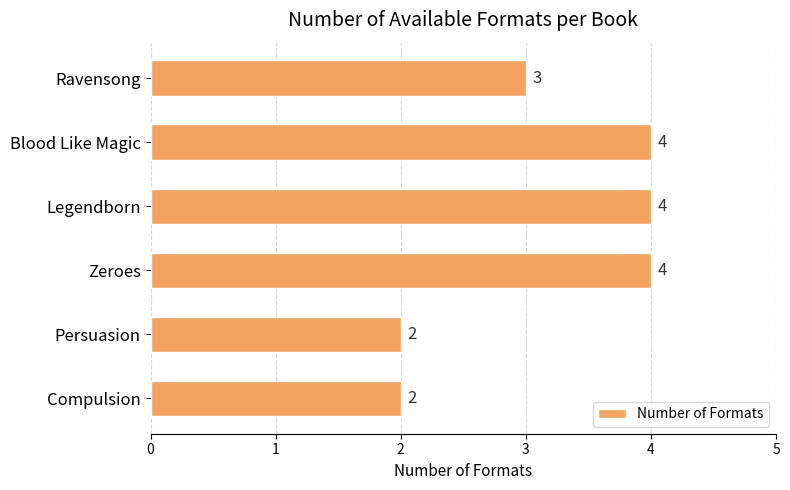

How many bars are there in total?

6